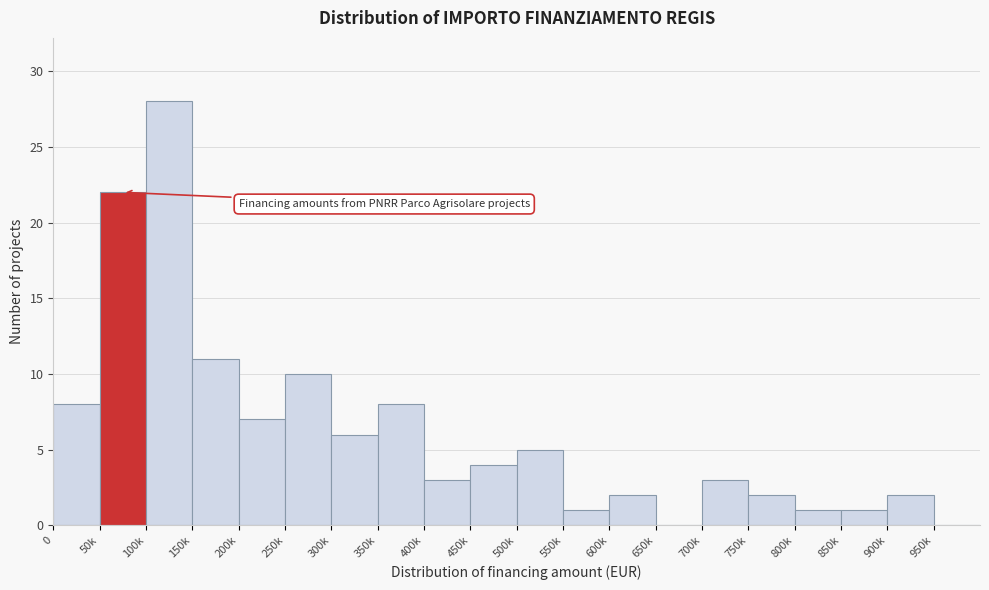

Reading left to right, what are all the values shown in this chart?

0=8	50k=22	100k=28	150k=11	200k=7	250k=10	300k=6	350k=8	400k=3	450k=4	500k=5	550k=1	600k=2	650k=0	700k=3	750k=2	800k=1	850k=1	900k=2	950k=0